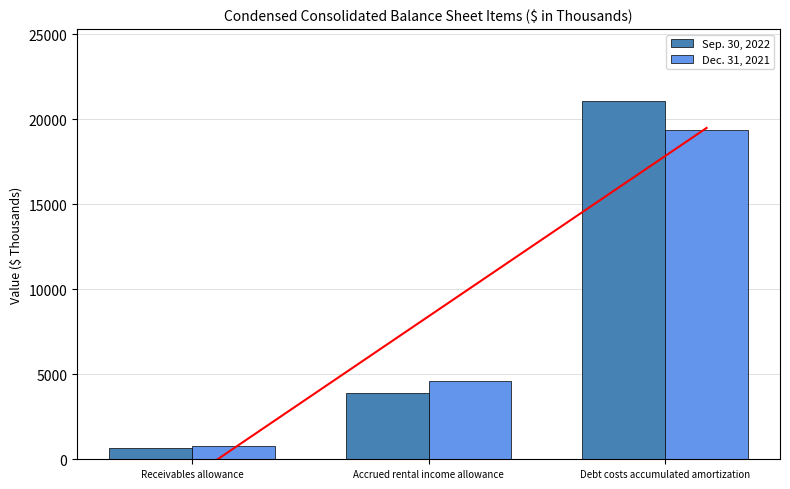

What is the minimum value shown in the chart?

664